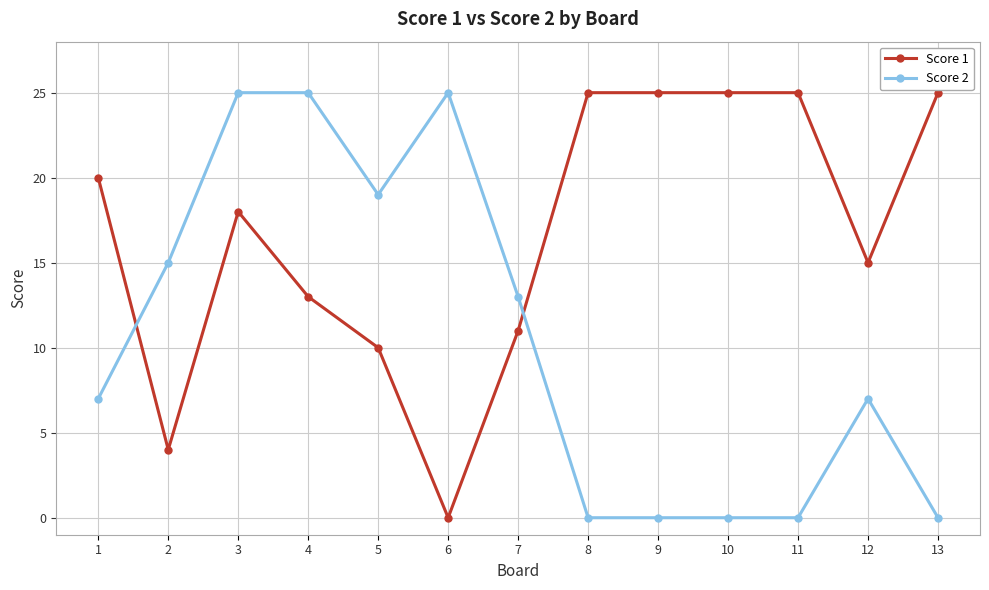

True or false: Score 2 has a value of 23 at 7.

False